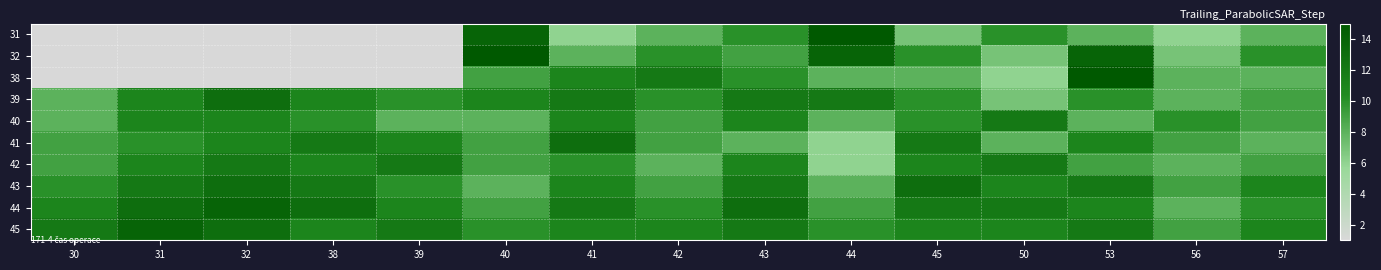

How many categories are shown in the chart?

15